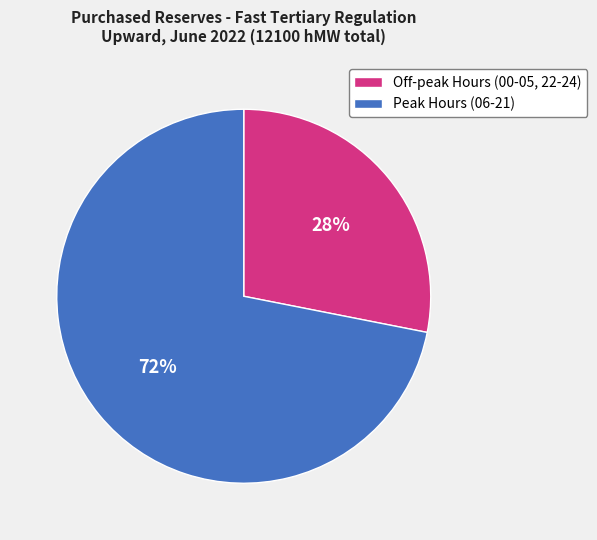

Which category has the smallest portion of the pie?

Off-peak Hours (00-05, 22-24)